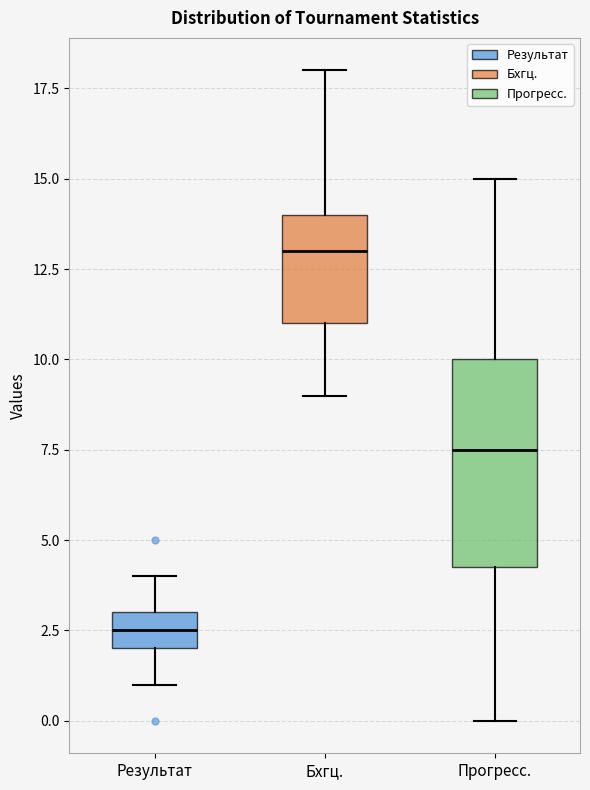

Which box's median line is the highest?

Бхгц.